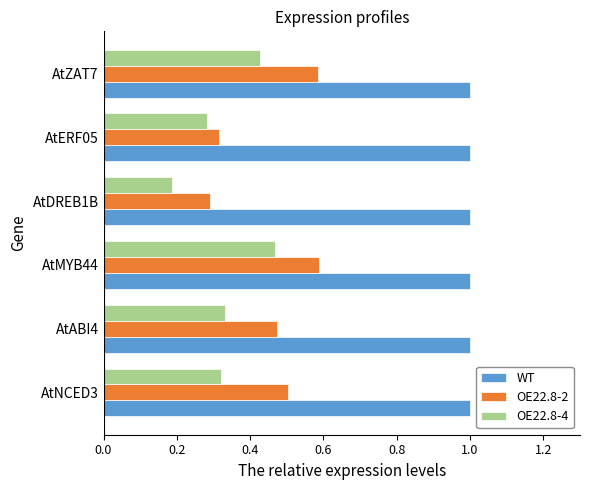

At which category is the sum across all series the highest?

AtMYB44